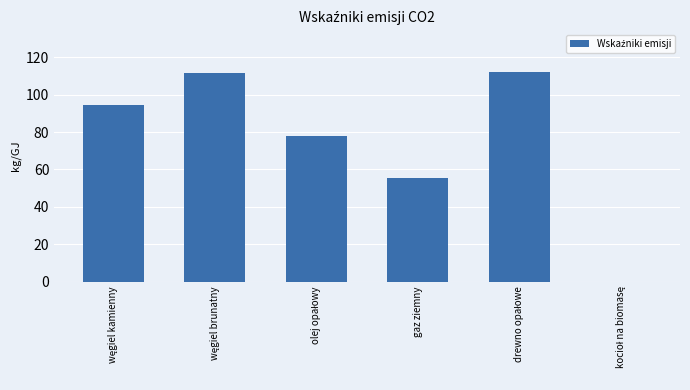

What is the sum of all values?

450.8